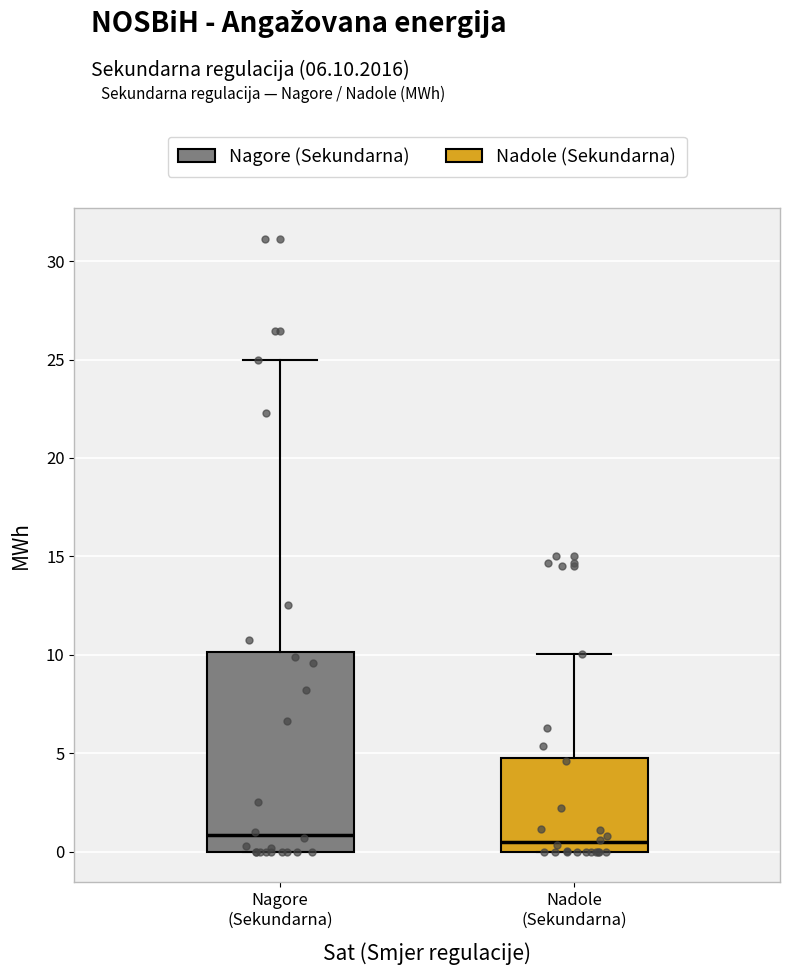

Where is the upper edge of the box for Nadole (Sekundarna) on the y-axis? The values are not printed on the chart, so give them approximately, as read against the axis.

5.0